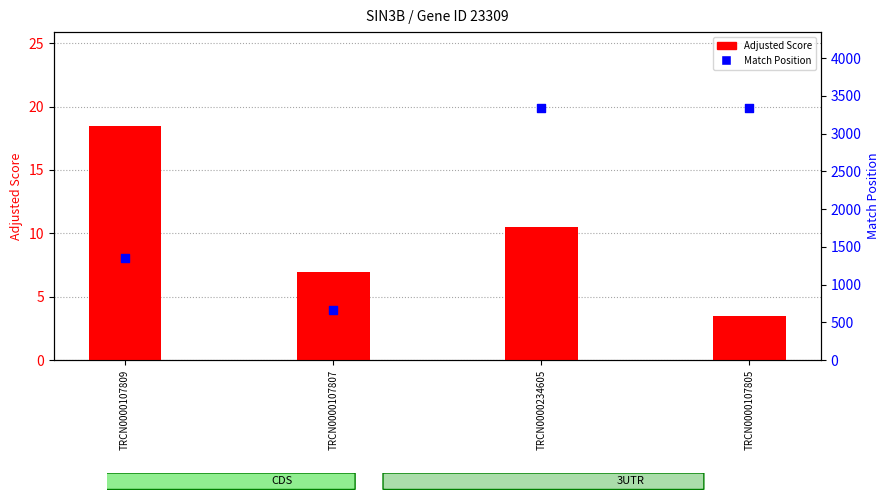

At how many categories does at least one series exceed 2191?

2